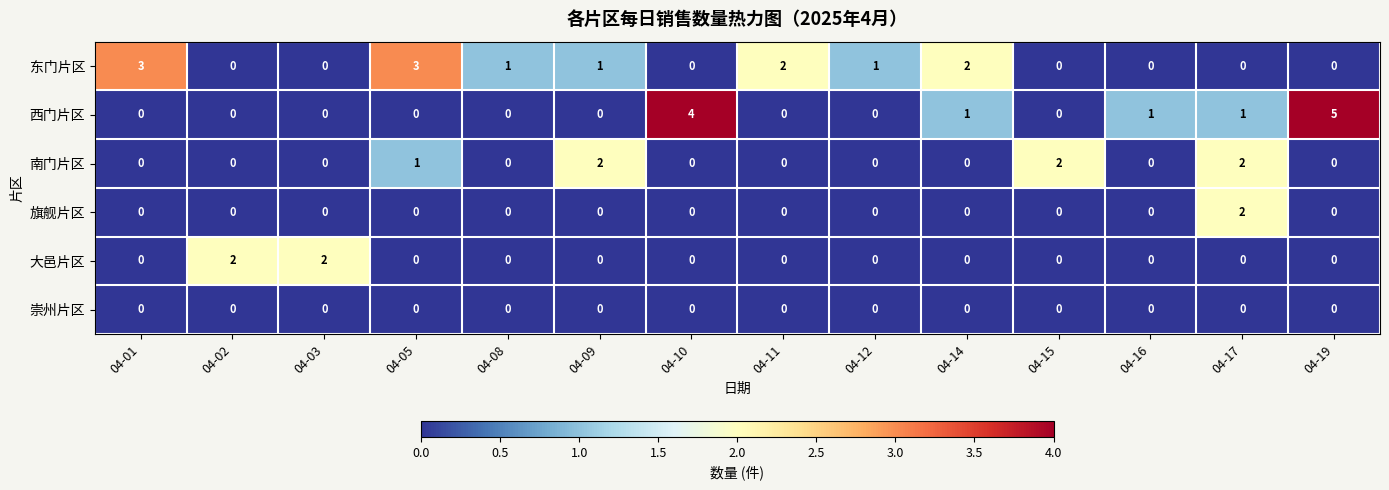

The value of 南门片区 at 04-01 is -1. True or false?

False